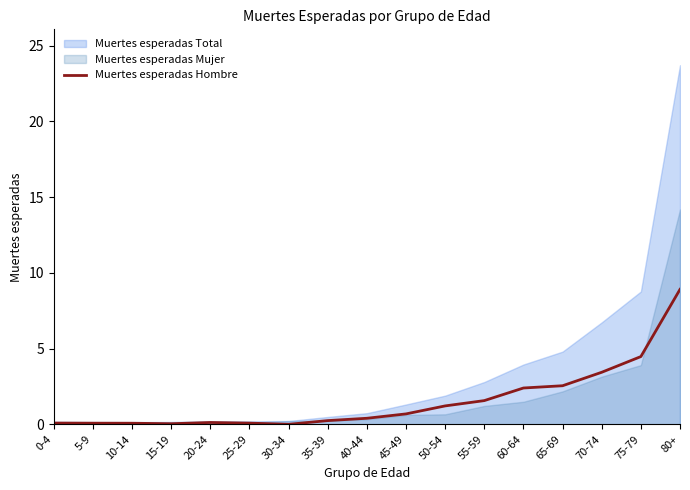

How many interior local valleys (lower than both neighbors) does the data have?

2